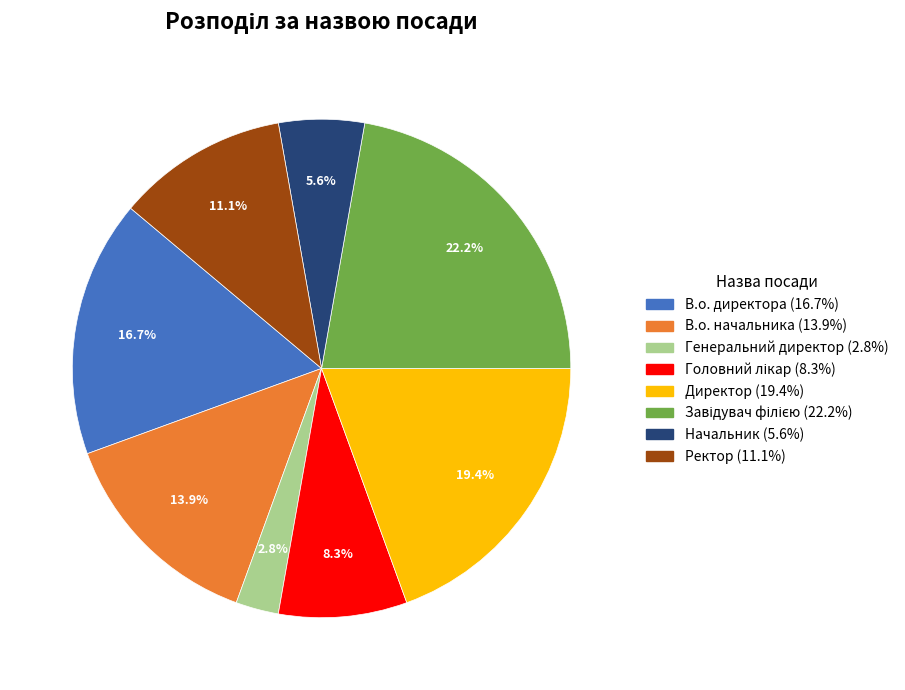

What percentage is the В.о. директора slice, to the nearest percent?

17%